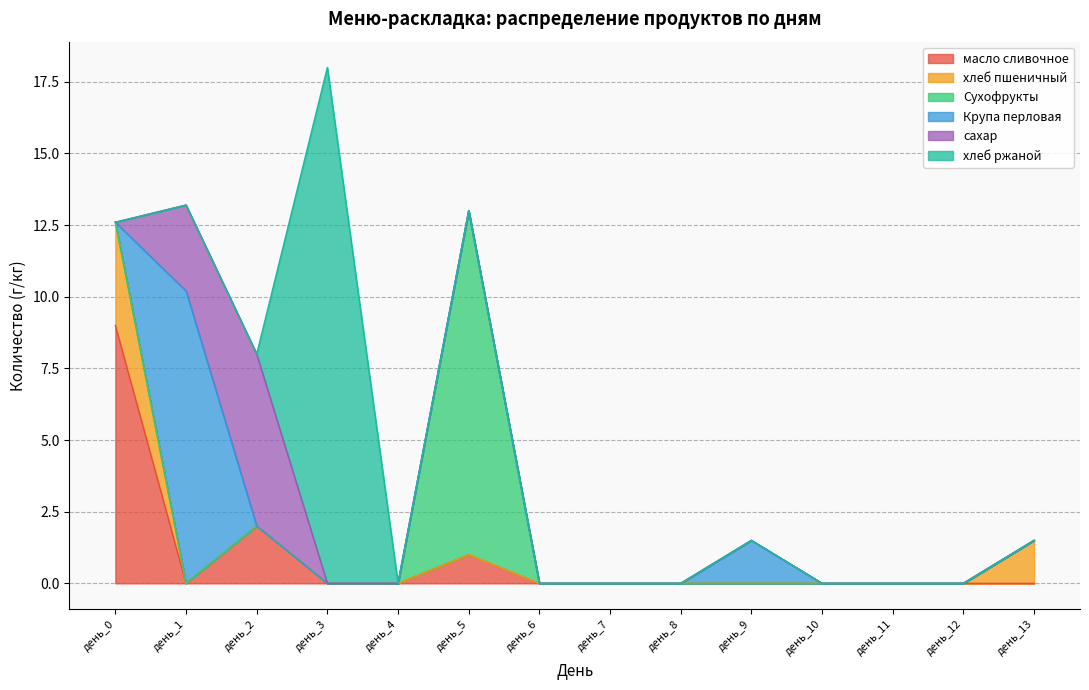

At день_0, list the series in order from smallest to largest.

Сухофрукты, Крупа перловая, сахар, хлеб ржаной, хлеб пшеничный, масло сливочное